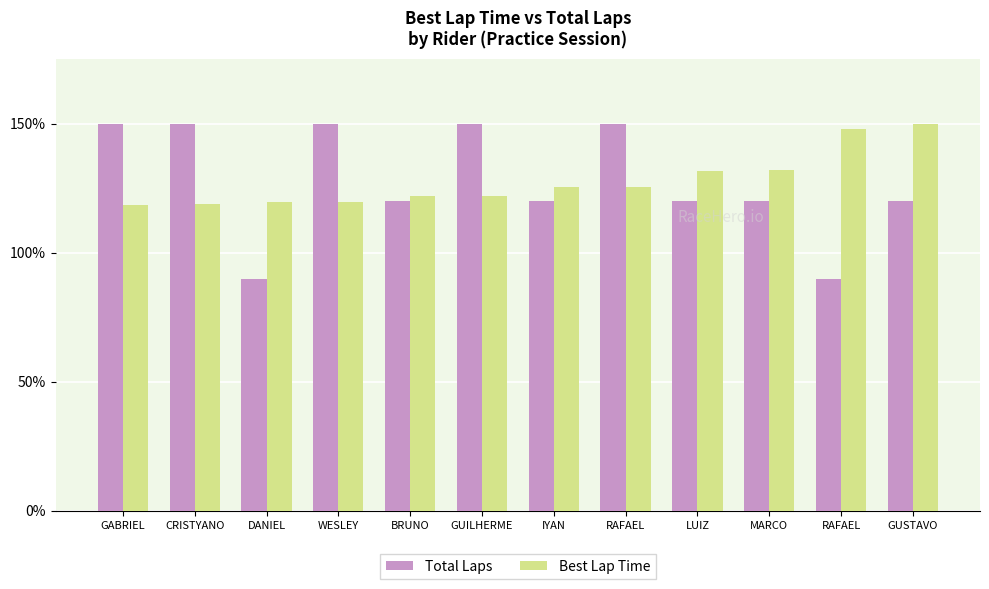

How many values in the Best Lap Time series exceed 125?

6